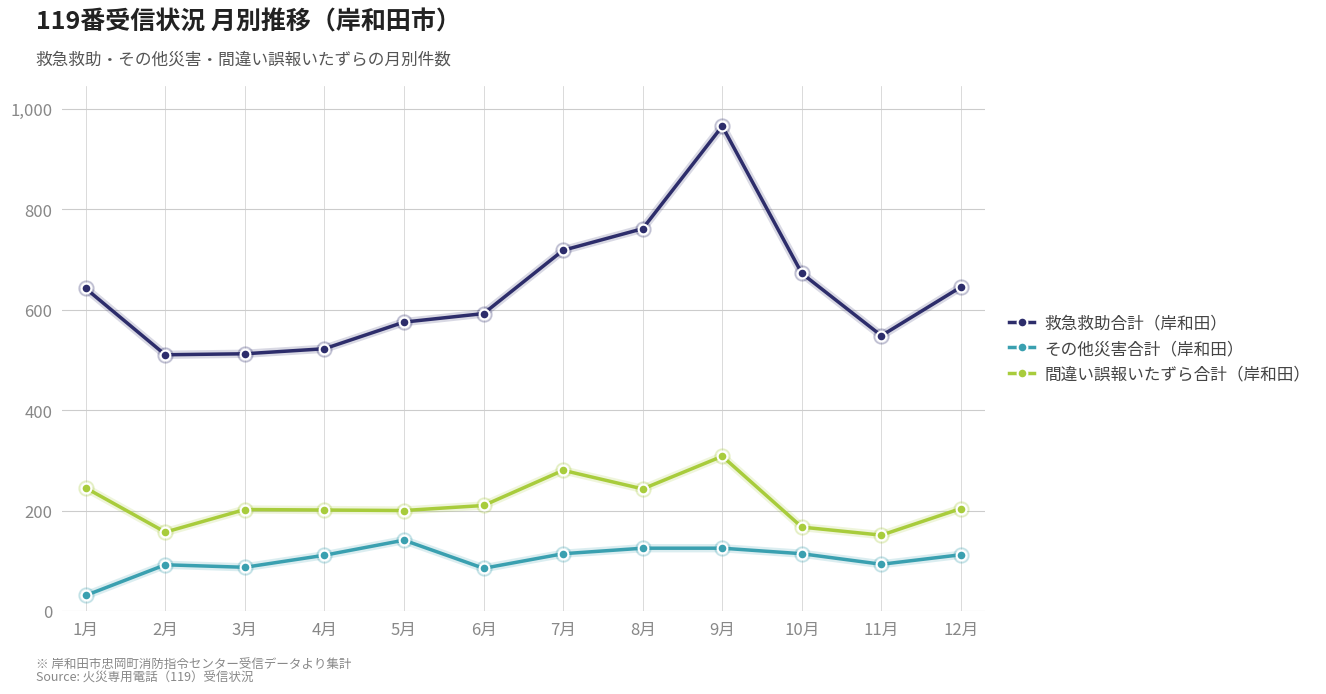

At how many categories does at least one series exceed 451?

12